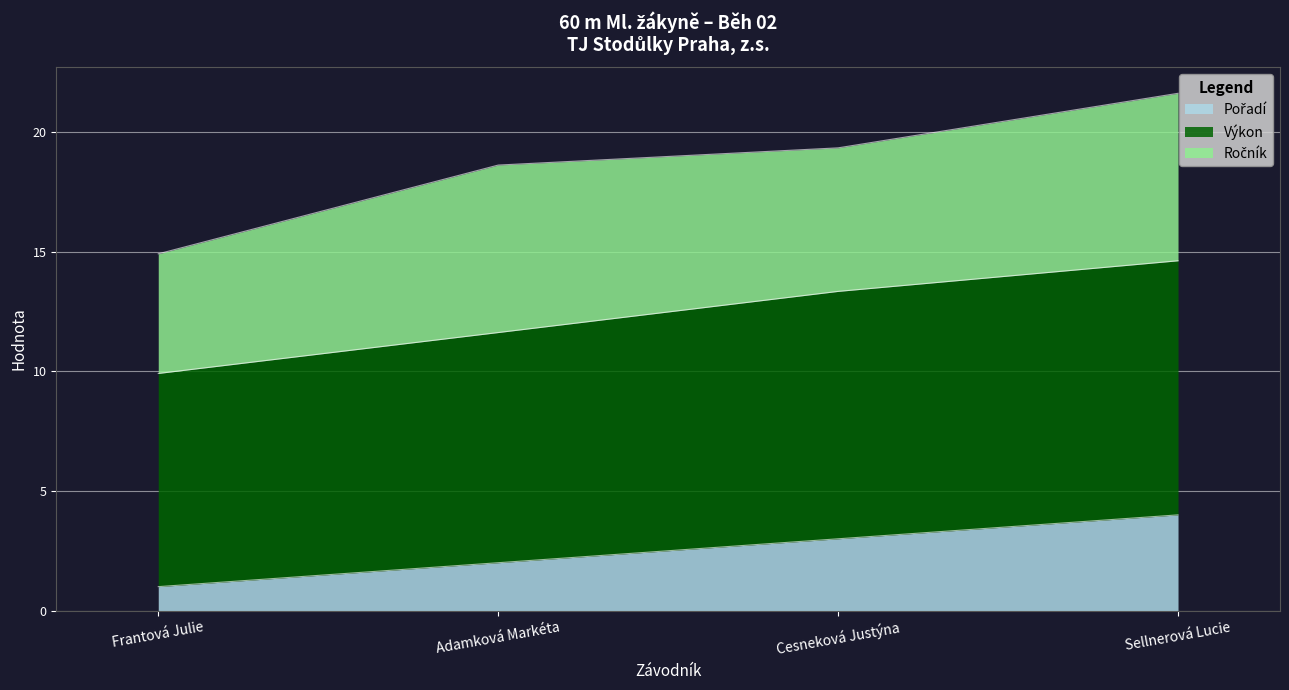

What is the total value across all series at Sellnerová Lucie?

21.6